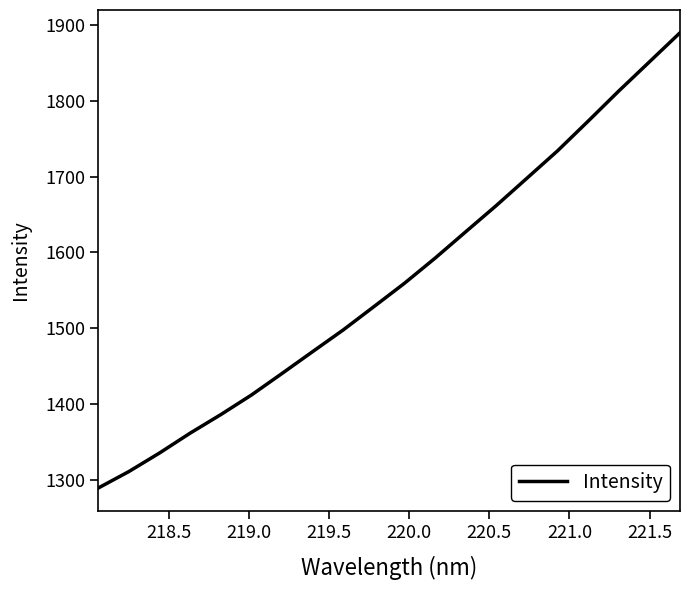

True or false: the data has more than 0 interior local peaks.

False